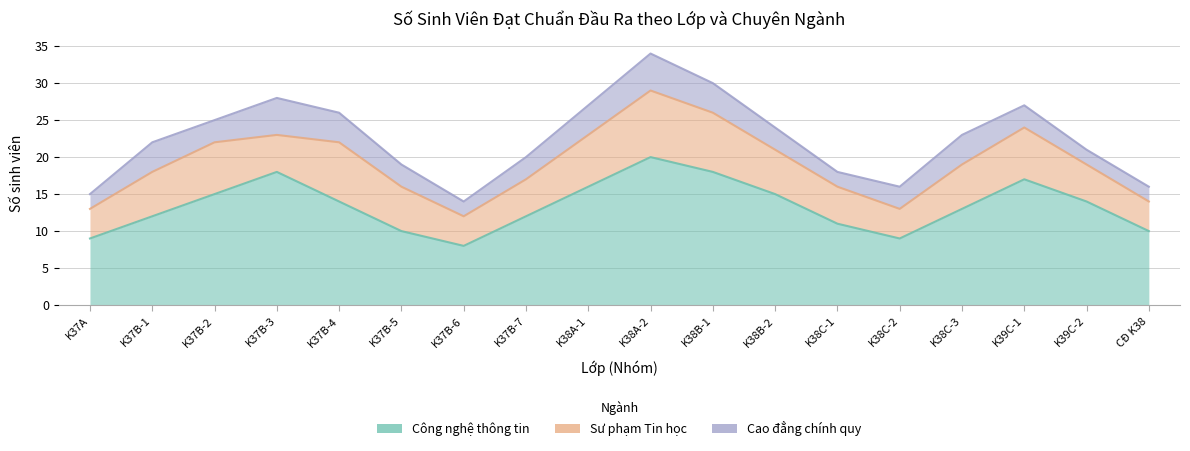

Reading left to right, transcribe all the data shown in this chart.

Công nghệ thông tin: 9	12	15	18	14	10	8	12	16	20	18	15	11	9	13	17	14	10
Sư phạm Tin học: 4	6	7	5	8	6	4	5	7	9	8	6	5	4	6	7	5	4
Cao đẳng chính quy: 2	4	3	5	4	3	2	3	4	5	4	3	2	3	4	3	2	2